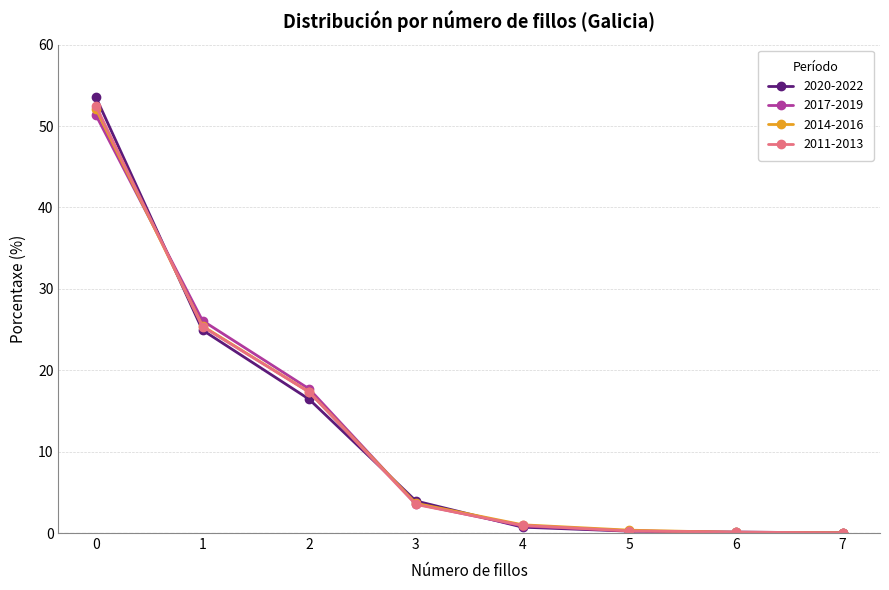

What is the value of the 2014-2016 point at the 5th from the left?

1.0